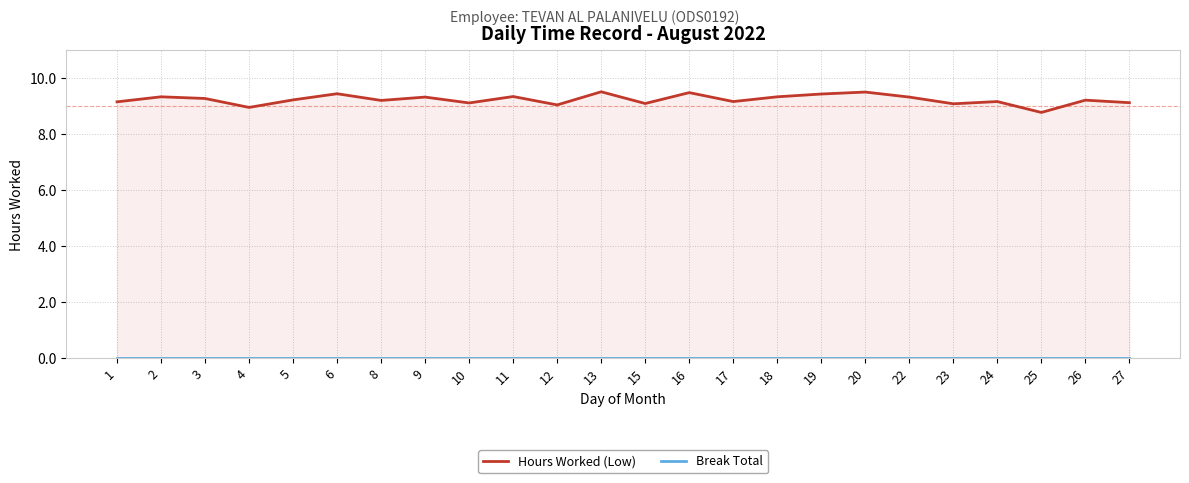

Which series has the largest range (max minus min)?

Hours Worked (Low)